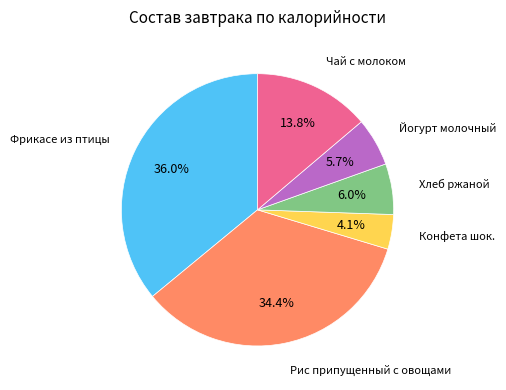

Is there a majority slice in this chart?

No